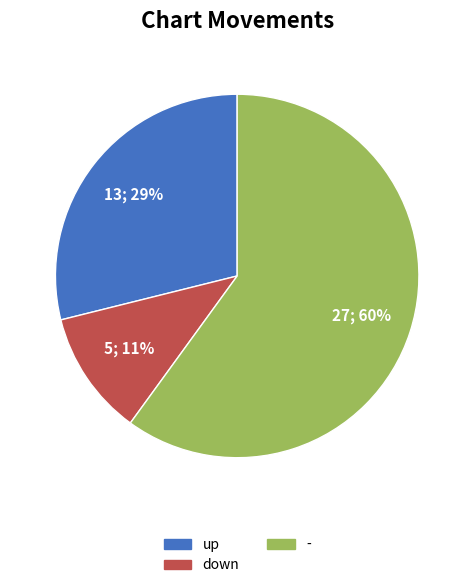

To the nearest percent, what is the difference between the down and - slice percentages?

49%